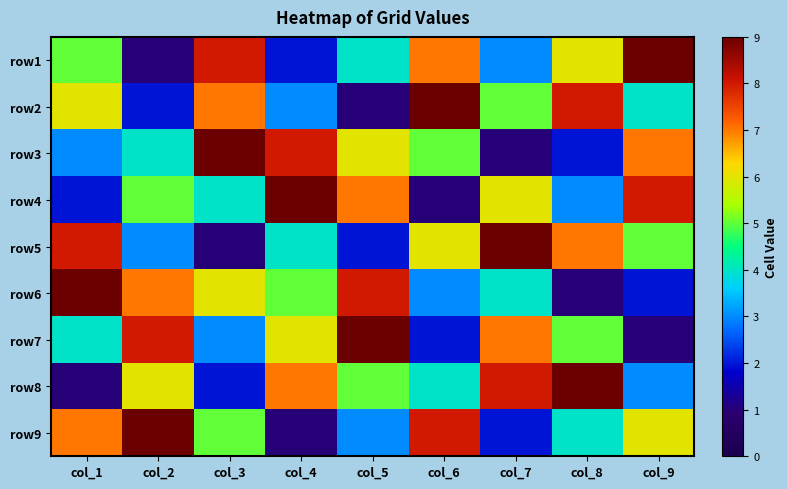

Which category has the lowest value across all series?

col_2